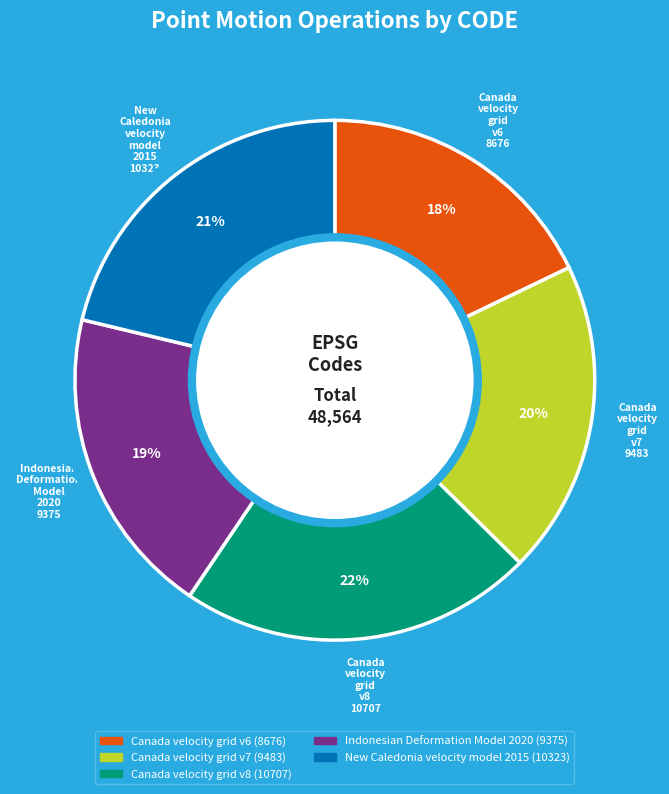

Is the sum of Canada velocity grid v6 and Canada velocity grid v7 greater than half?

No